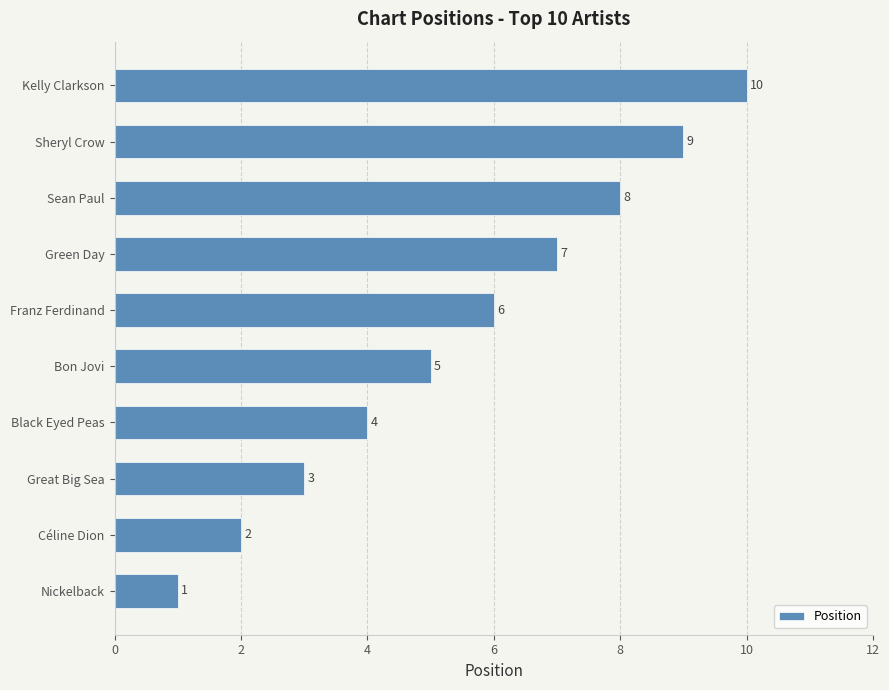

List the labels in order of value, largest first.

Kelly Clarkson, Sheryl Crow, Sean Paul, Green Day, Franz Ferdinand, Bon Jovi, Black Eyed Peas, Great Big Sea, Céline Dion, Nickelback